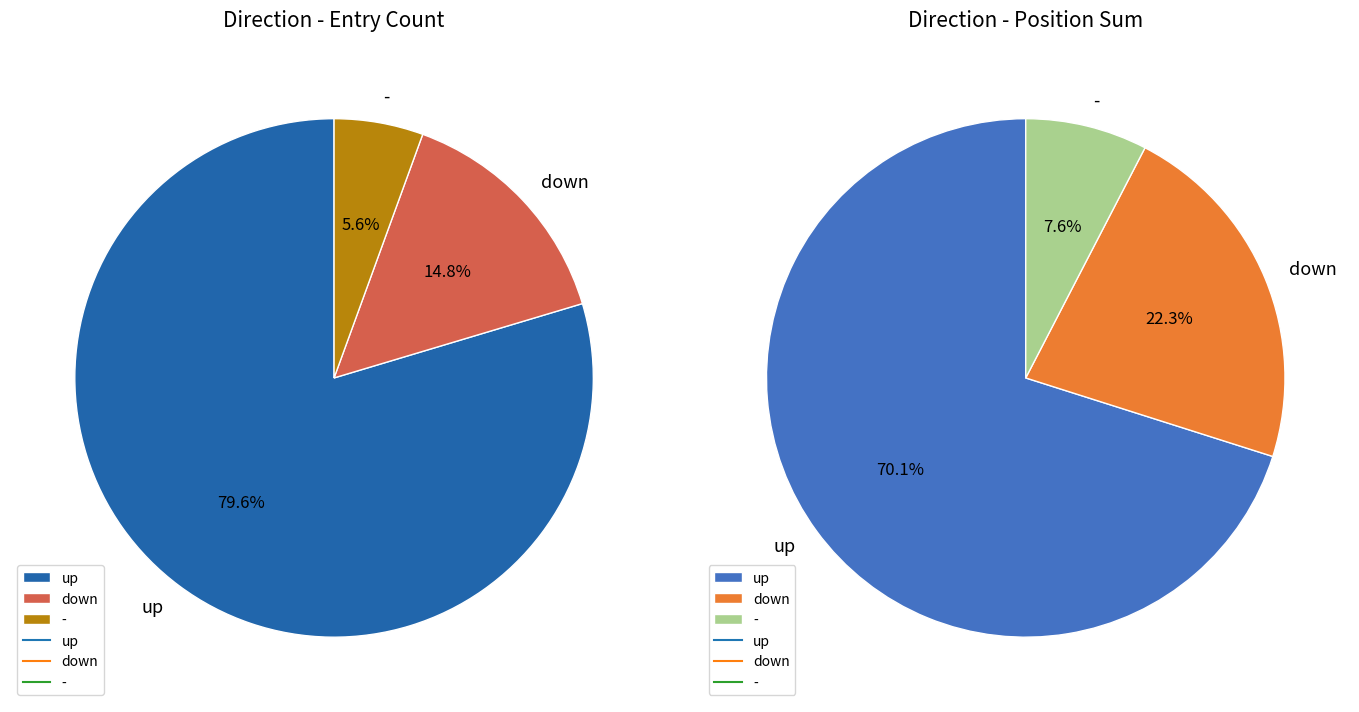

Is the sum of down and up greater than half?

Yes